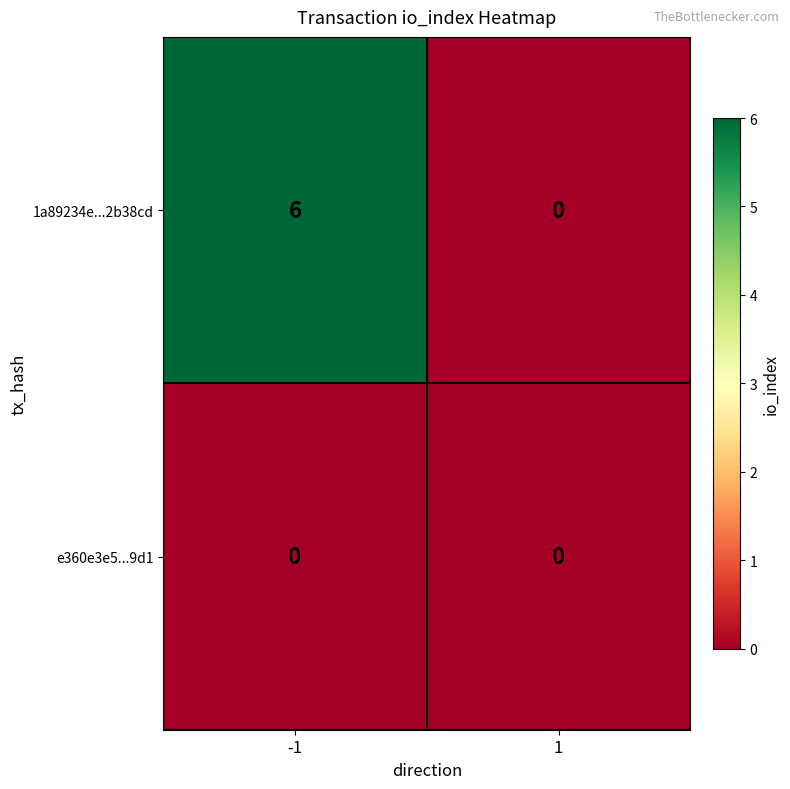

Which series has the largest total across all categories?

1a89234e...2b38cd